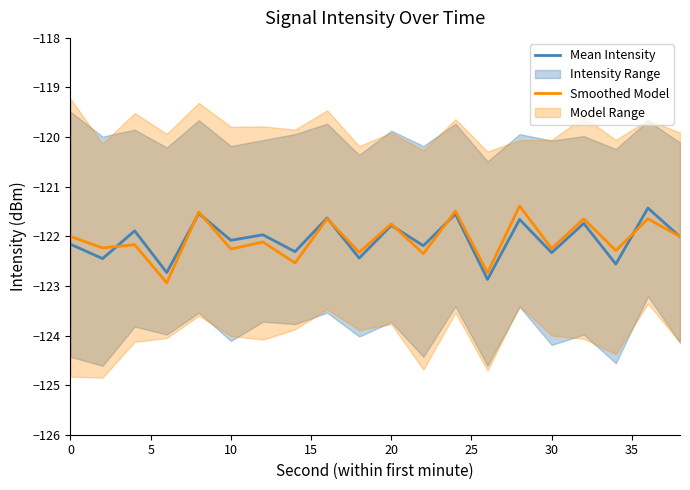

In Smoothed Model, how many points are lower than both neighbors (excluding endpoints)?

9